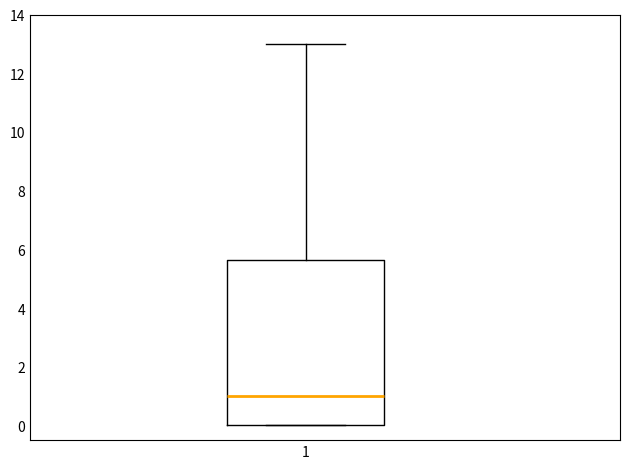

Where is the upper edge of the box at x = 1 on the y-axis? The values are not printed on the chart, so give them approximately, as read against the axis.

5.6